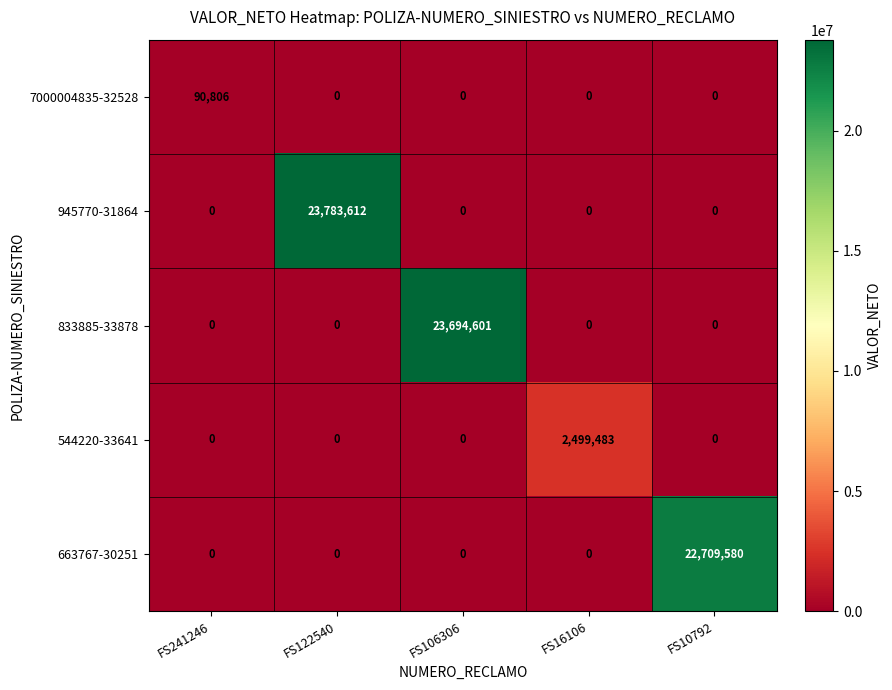

Which series has the widest spread of values?

945770-31864